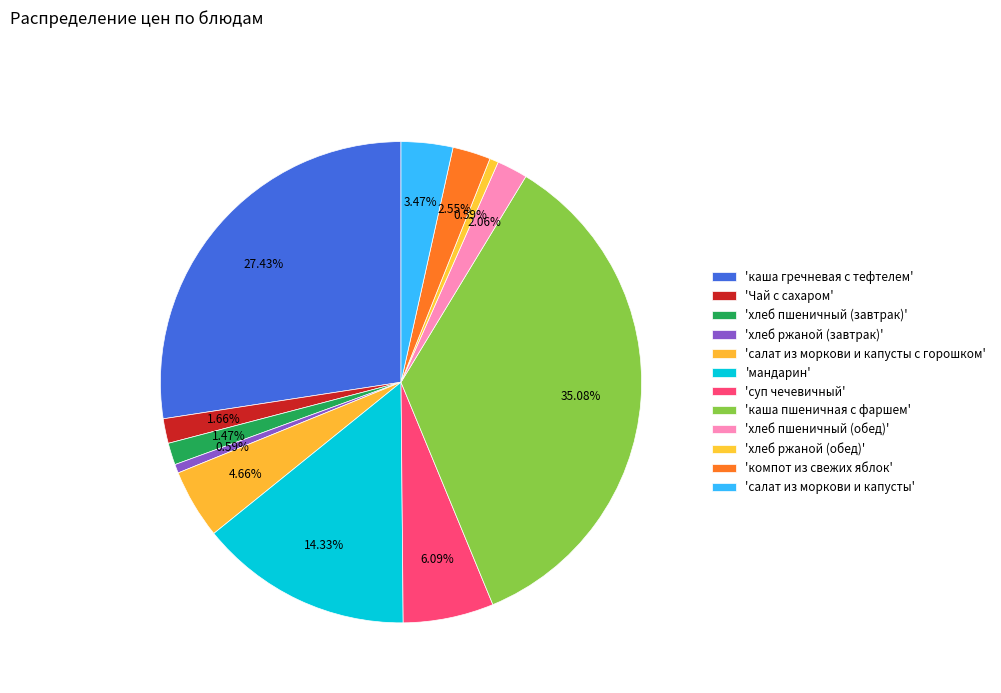

To the nearest percent, what is the difference between the largest and smallest slice percentages?

34%